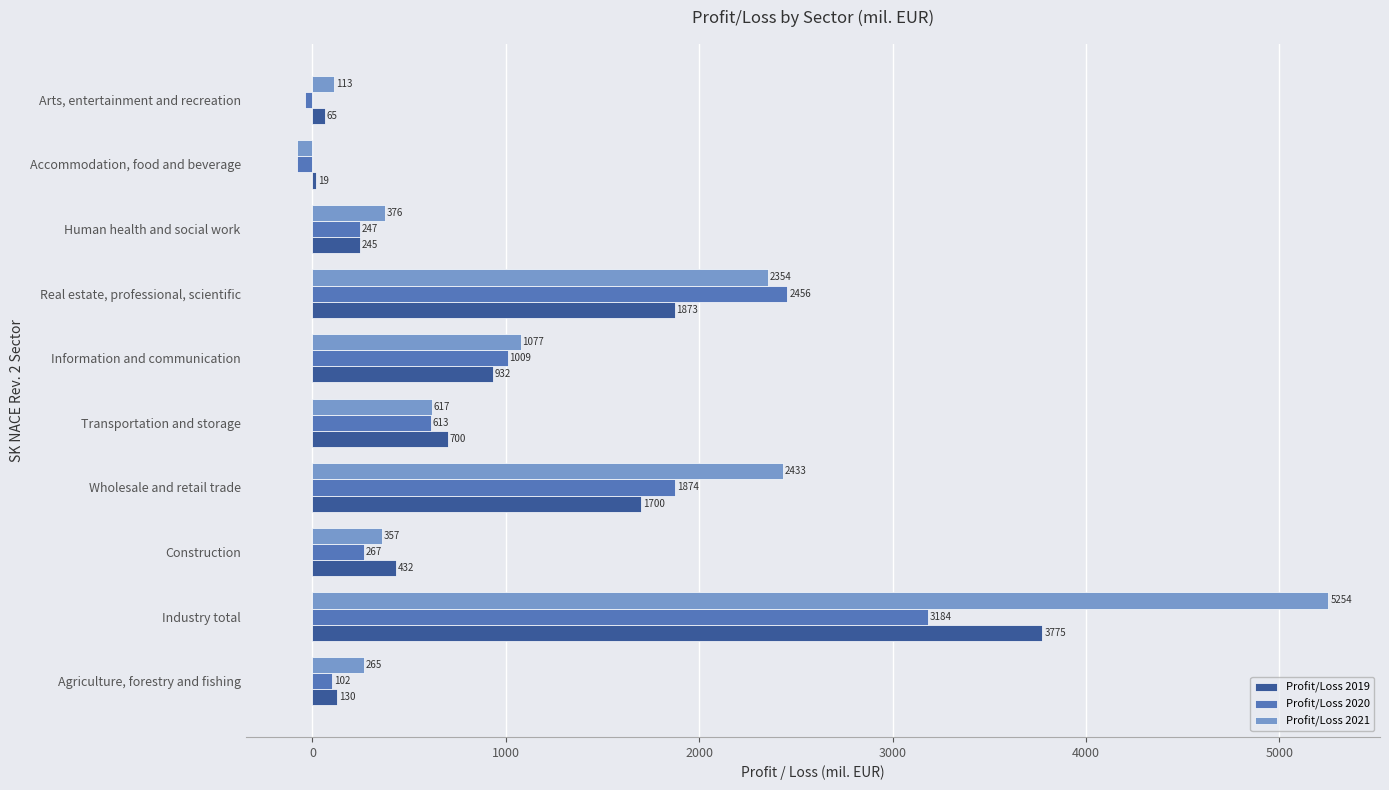

Rank the series by their maximum value, from lowest to highest.

Profit/Loss 2020, Profit/Loss 2019, Profit/Loss 2021